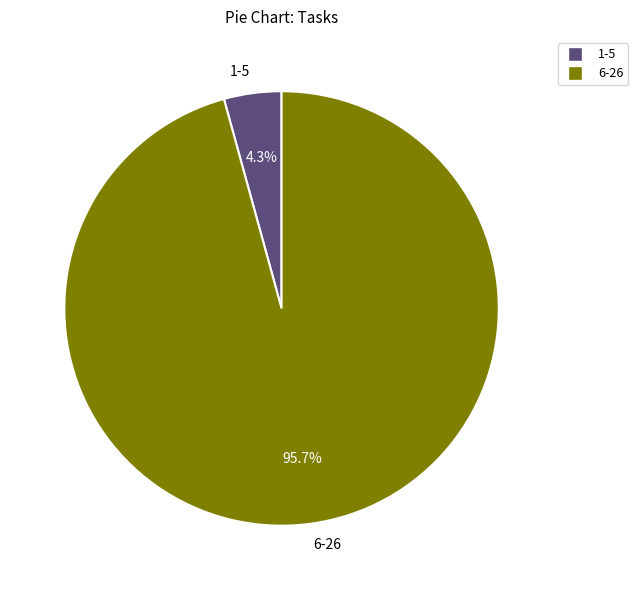

Rank the categories by value from highest to lowest.

6-26, 1-5